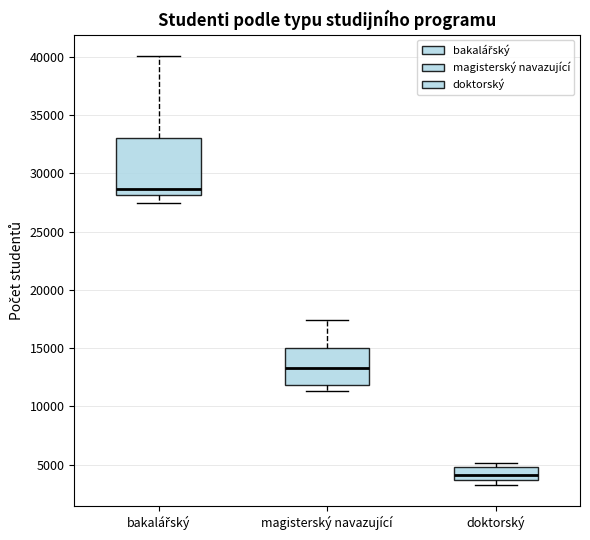

Reading left to right, read every box against the y-axis: the position of its median line, the range the box covers, and the ends of its whiskers. The values are not printed on the chart, so give them approximately, as read against the axis.

bakalářský: median 28500, box 28000 to 33000, whiskers 27500 to 40000
magisterský navazující: median 13500, box 12000 to 15000, whiskers 11500 to 17500
doktorský: median 4000, box 3500 to 5000, whiskers 3500 (just below the box's lower edge) to 5000 (just above the box's upper edge)